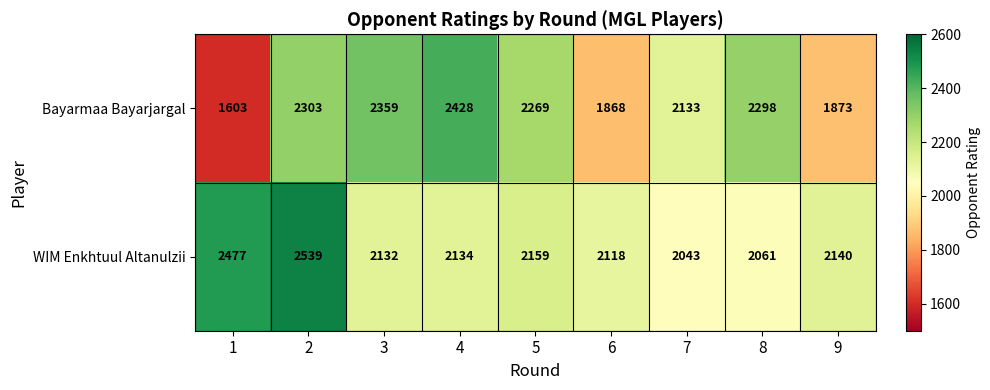

At which label is WIM Enkhtuul Altanulzii closest to 2291?

5